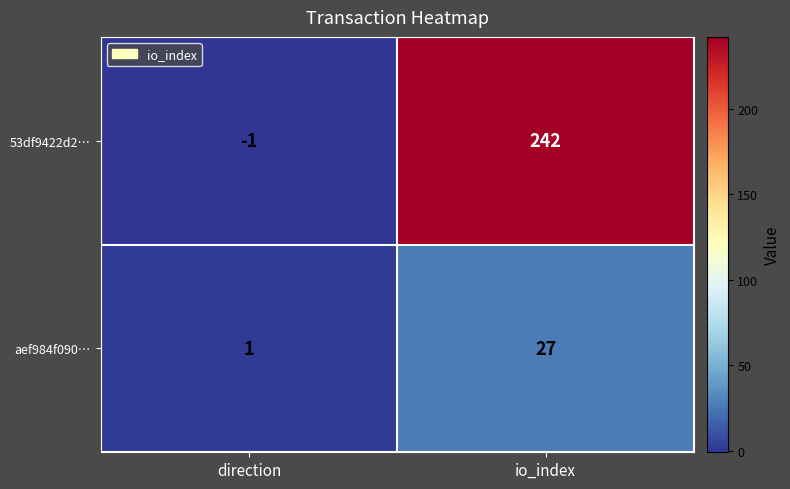

What is the difference between the maximum and minimum values in the 53df9422d2… series?

243